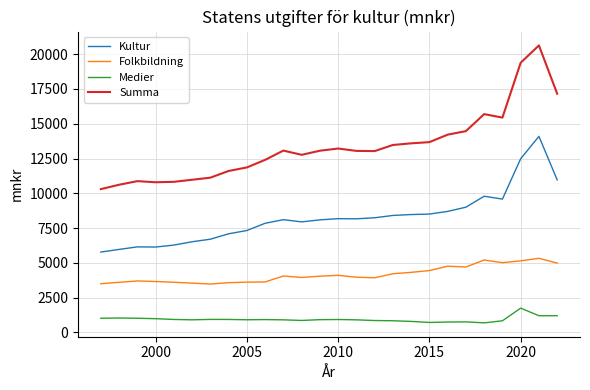

What is the maximum value shown in the chart?

20625